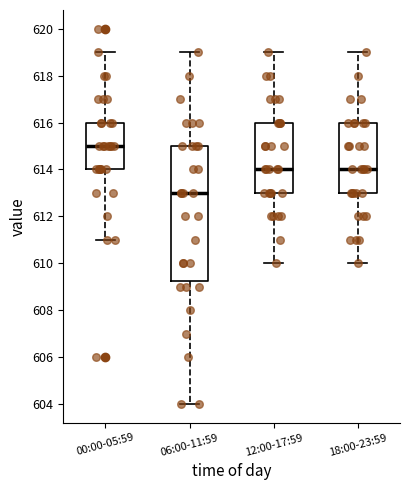

Which box has the highest median line?

00:00-05:59